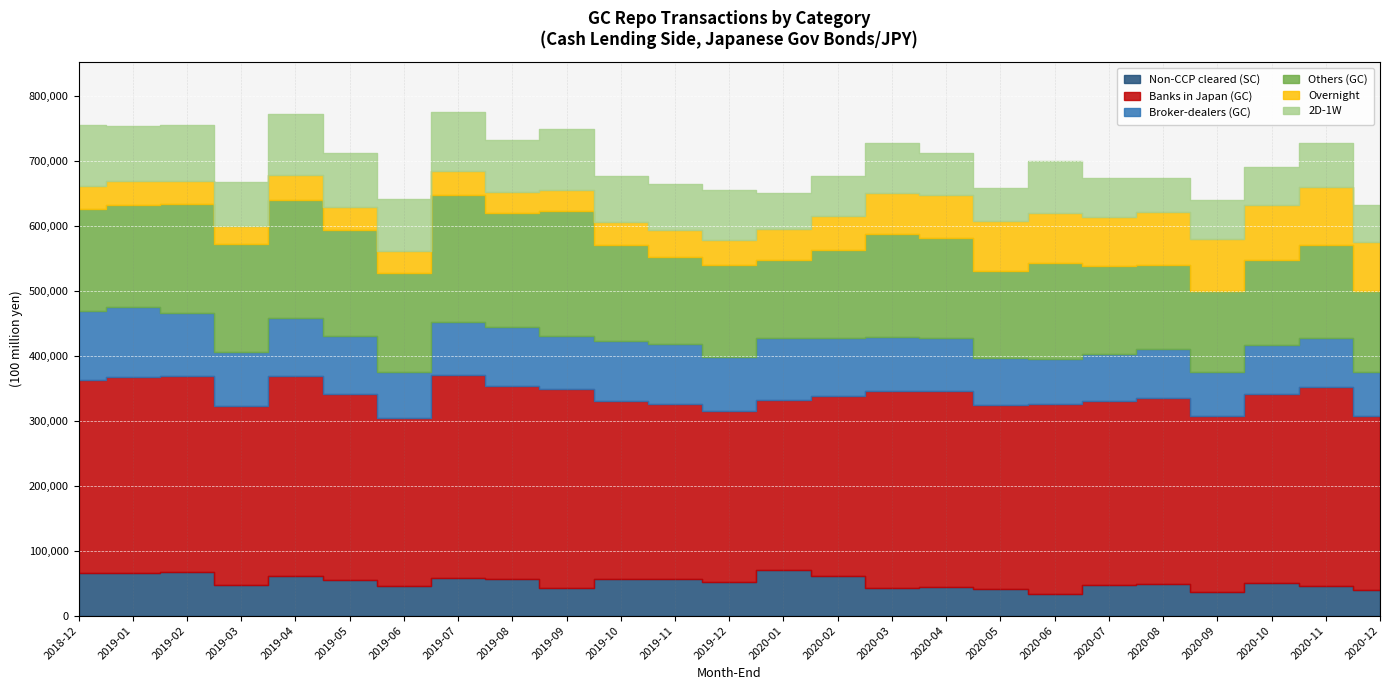

What is the value of the 2D-1W point at the 8th from the left?

90664